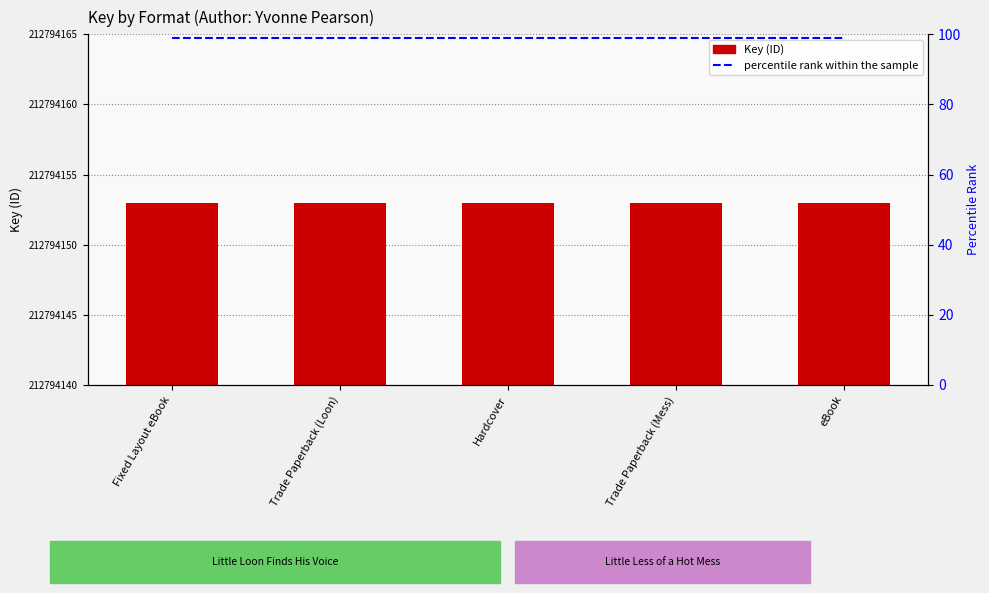

How many distinct data groups are displayed?

2